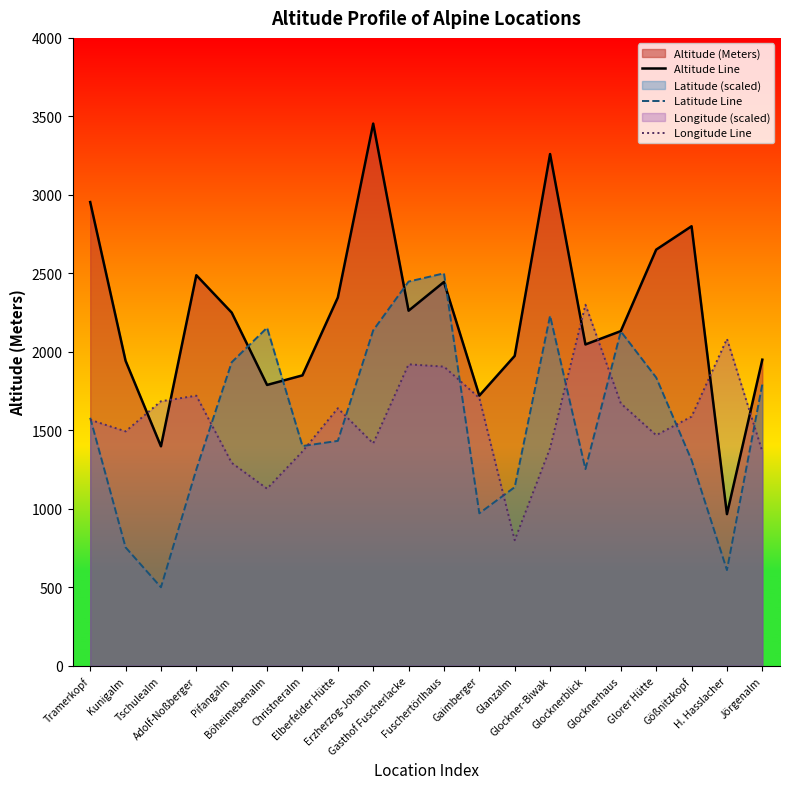

How many data points in Longitude Line are less than 1587?

10